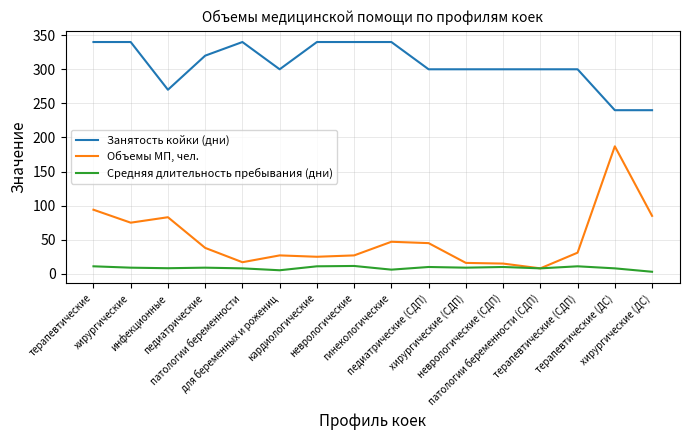

Which series has the widest spread of values?

Объемы МП, чел.